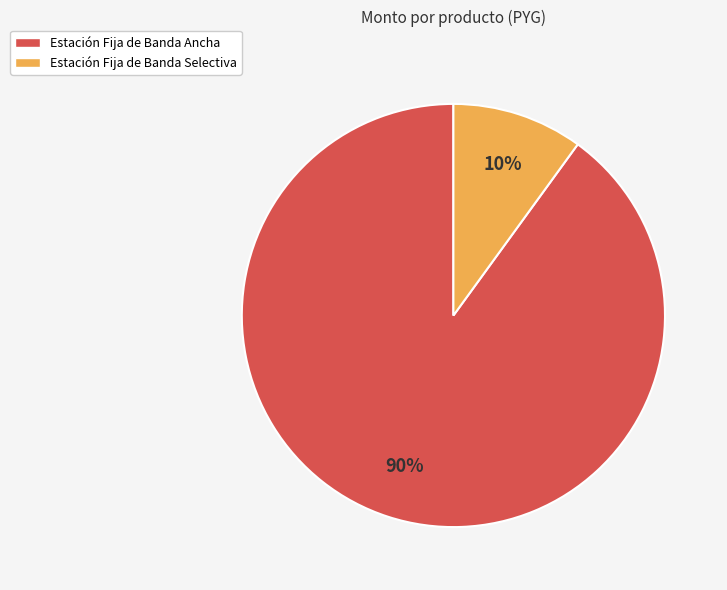

True or false: Estación Fija de Banda Selectiva accounts for 23% of the total.

False